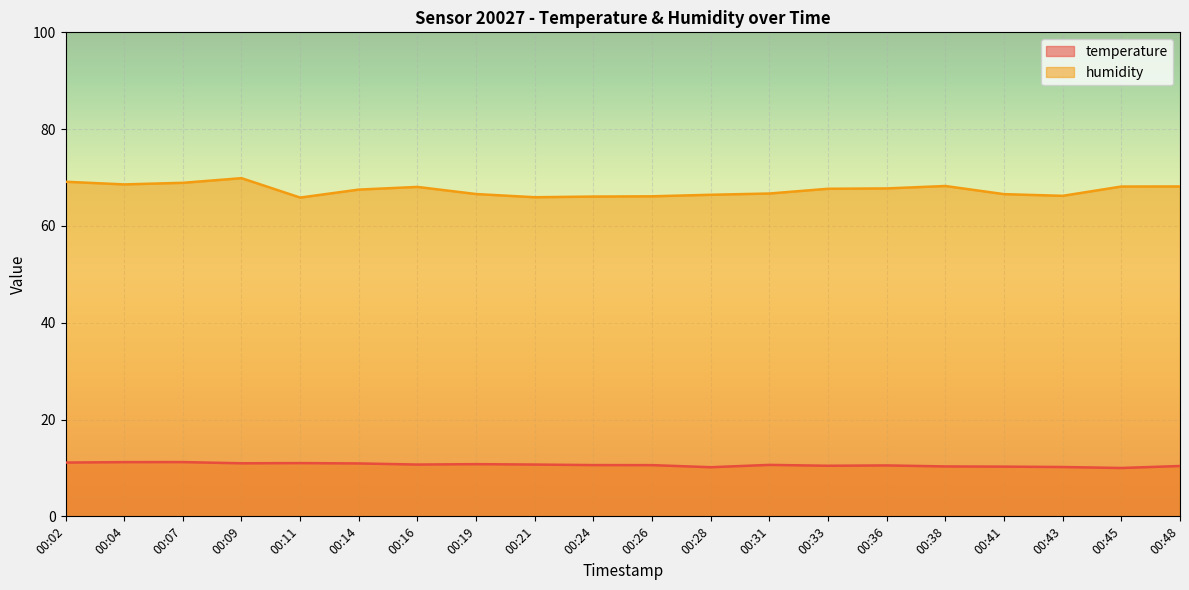

What is the difference between the maximum and second lowest values in the temperature series?

1.1